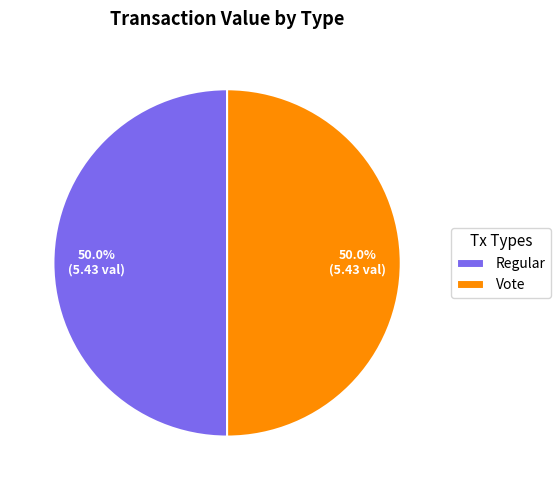

Do Regular and Vote together represent more than half of the pie?

Yes